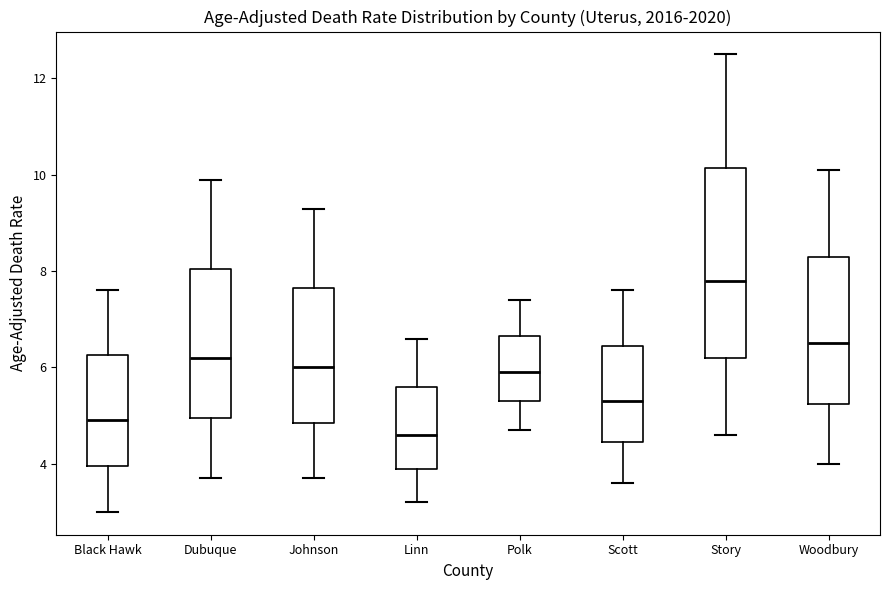

Which box is the tallest, from its lower edge to its upper edge?

Story